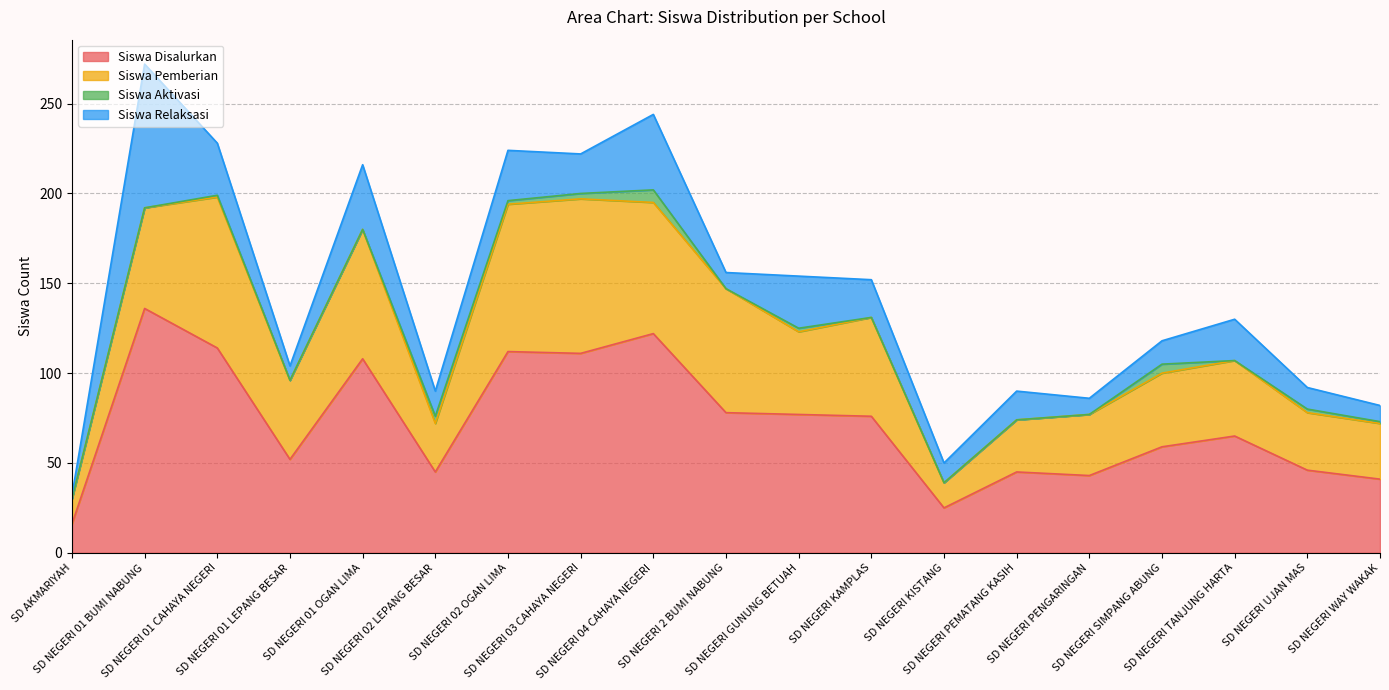

What is the label of the 3rd point from the right?

SD NEGERI TANJUNG HARTA